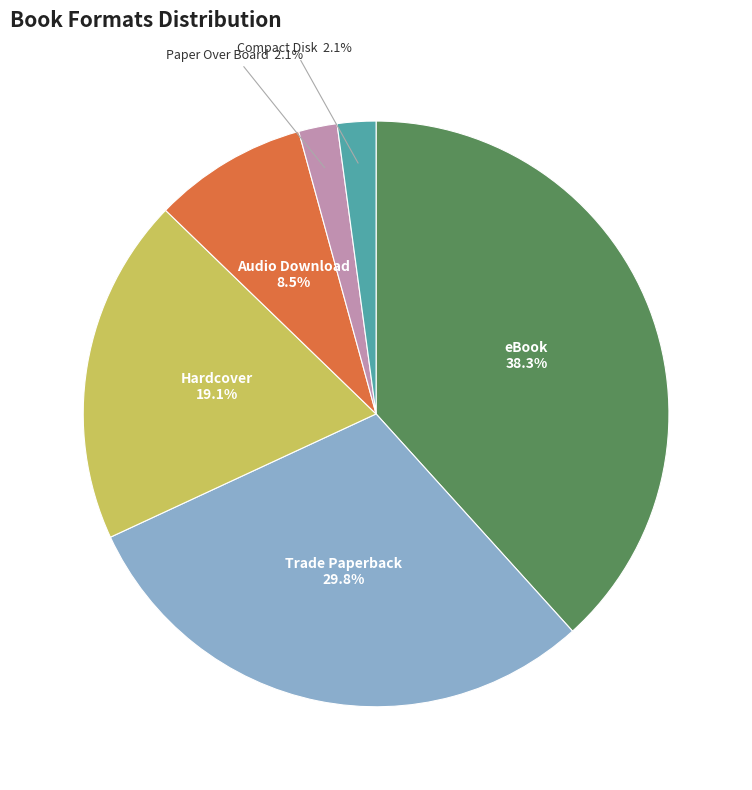

Is there any slice that represents more than half of the pie?

No